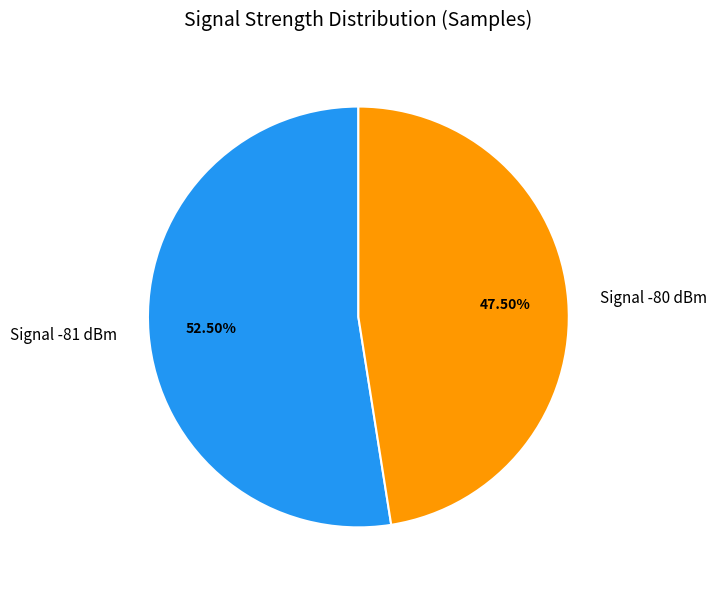

Which has a higher value, Signal -81 dBm or Signal -80 dBm?

Signal -81 dBm